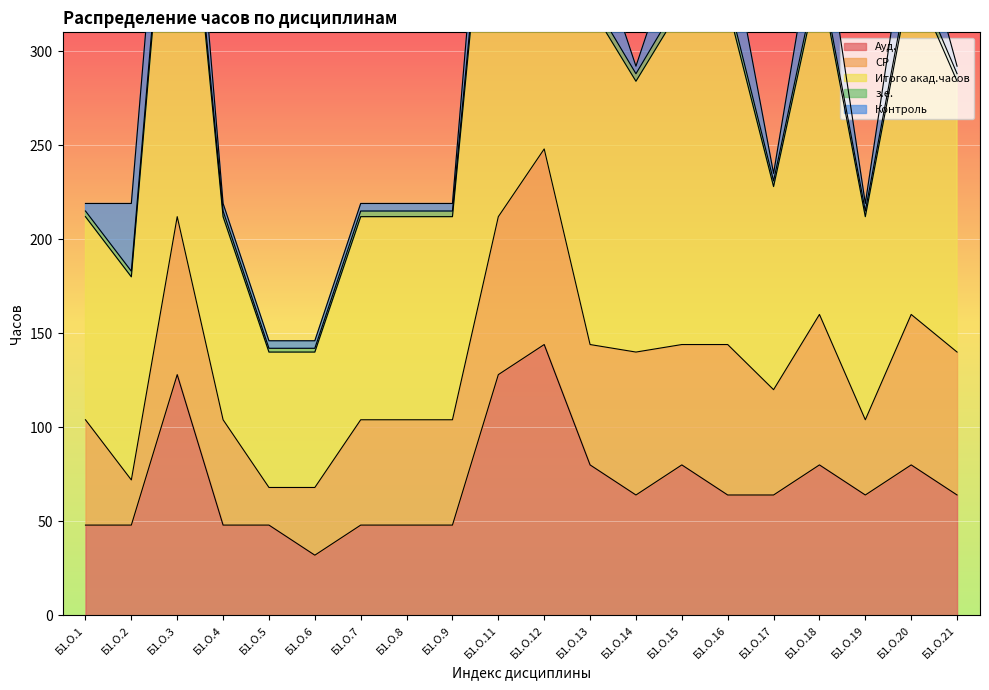

Where is the first local minimum for Ауд.?

Б1.О.6